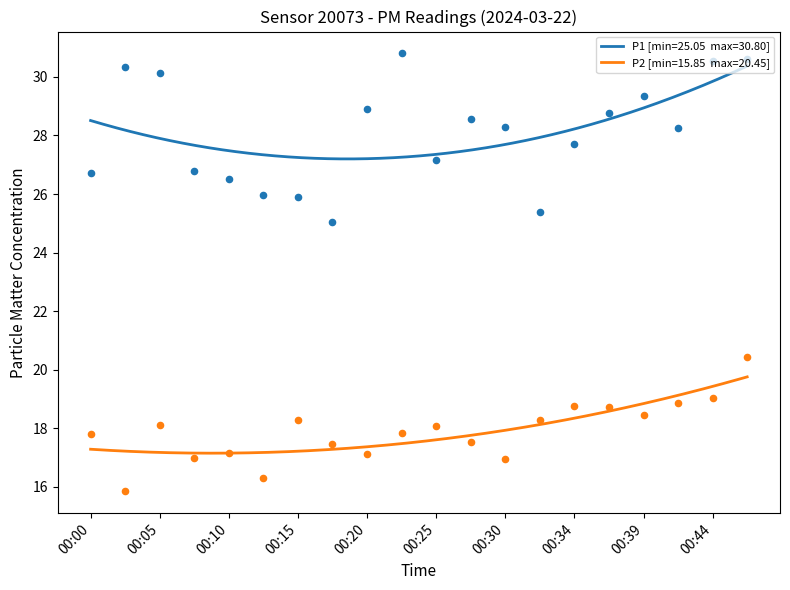

Is the value of P1 at 00:42 greater than the value of P2 at 00:08?

Yes